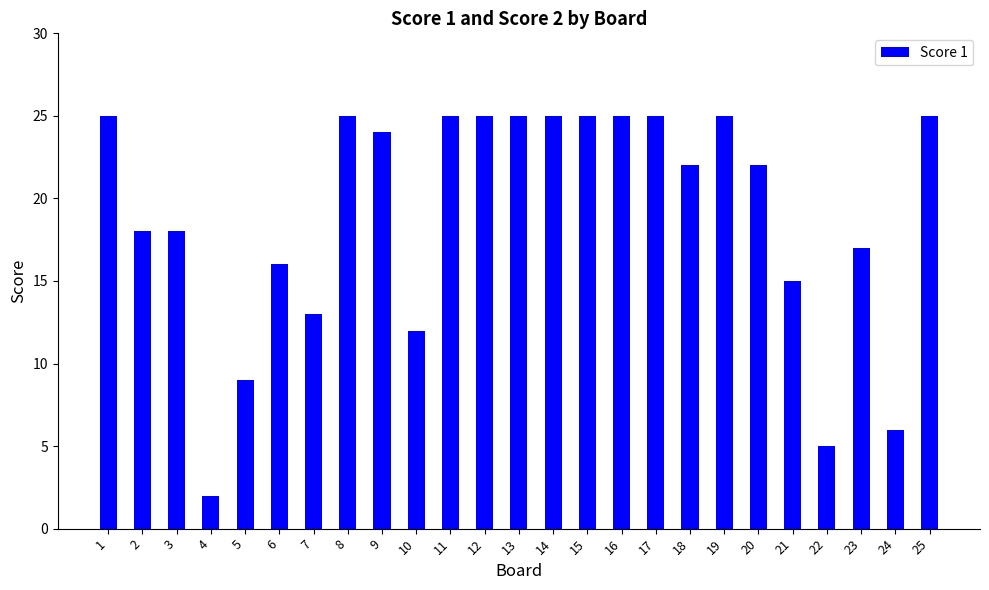

Between 15 and 9, which is larger?

15